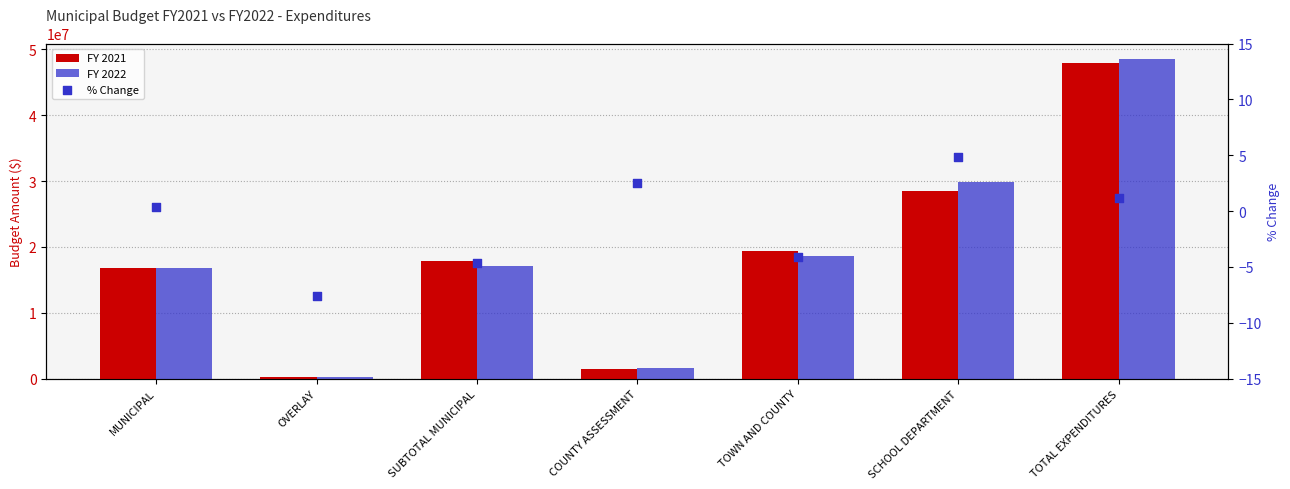

Is the value of % Change at TOWN AND COUNTY greater than the value of FY 2021 at MUNICIPAL?

No